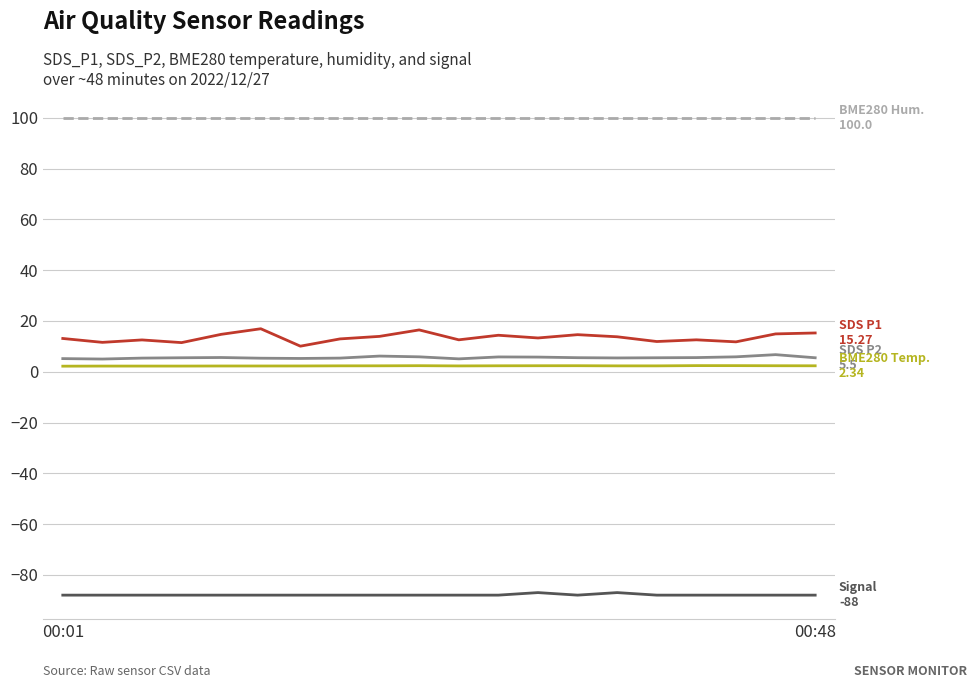

What is the greatest value displayed?

100.0